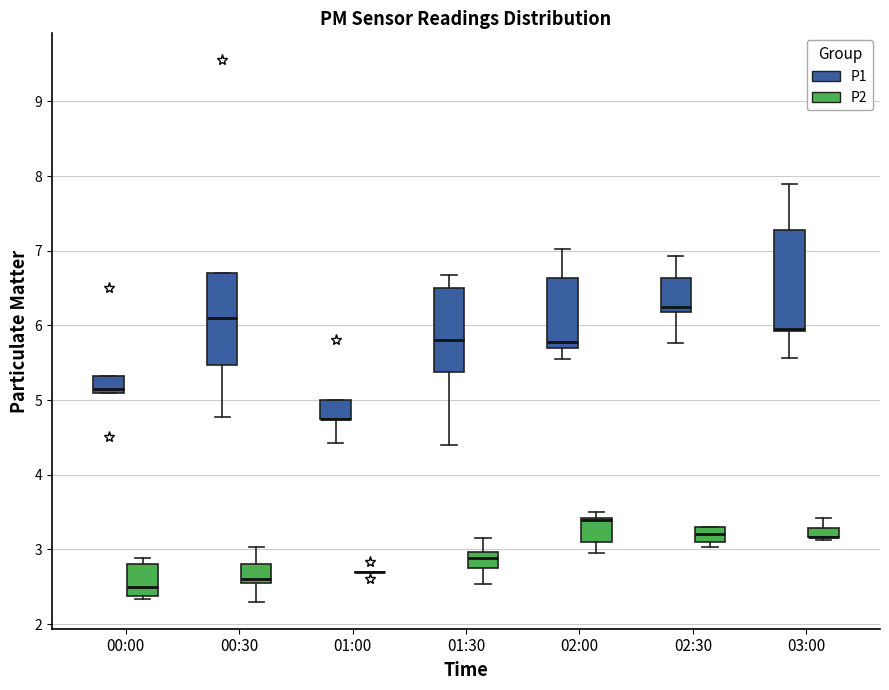

Comparing the boxes themselves (not the whiskers), which one is the tallest?

03:00 (P1)